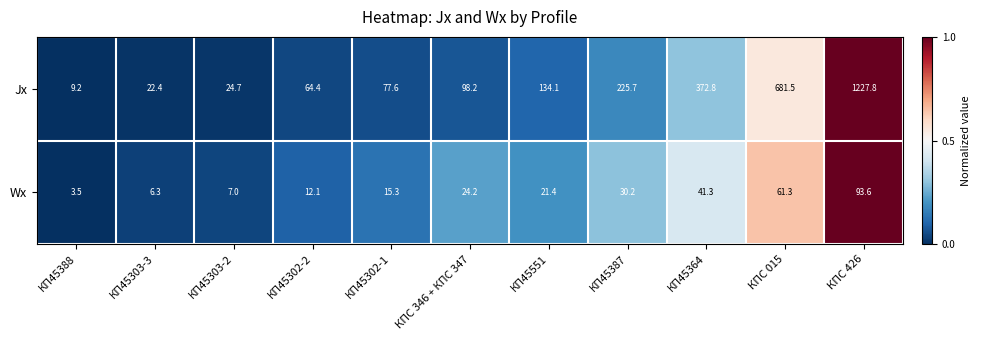

The Jx series shows 225.7 at КП45387. True or false?

True